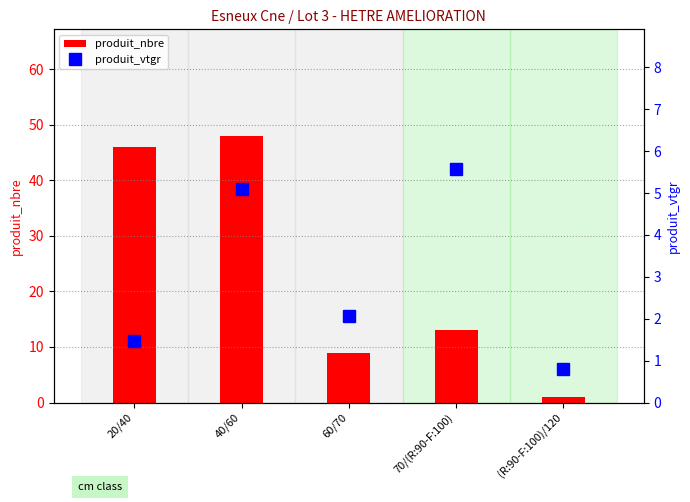

What is the maximum value for produit_nbre?

48